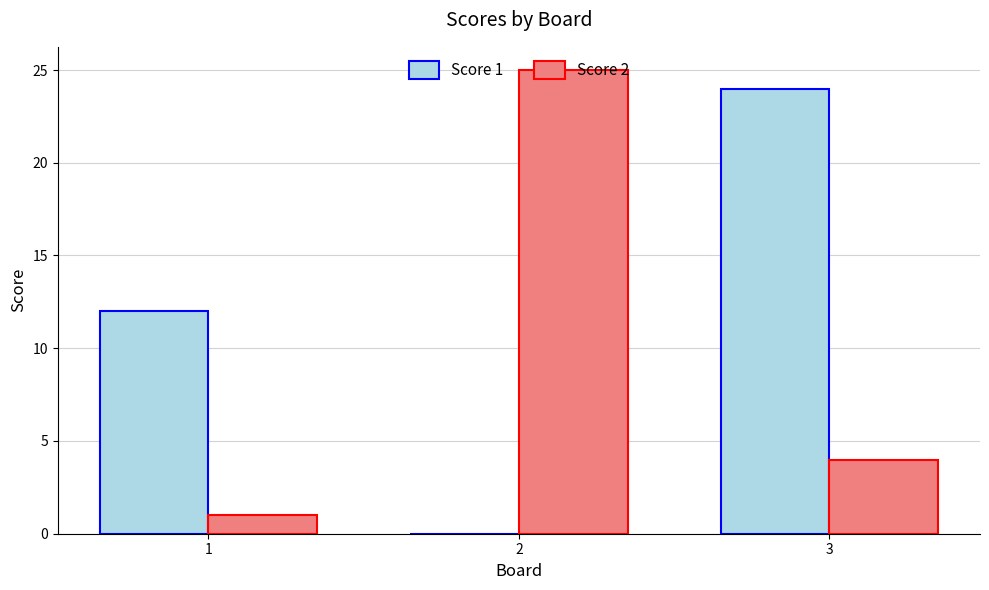

Reading right to left, transcribe all the data shown in this chart.

Score 1: 3=24	2=0	1=12
Score 2: 3=4	2=25	1=1